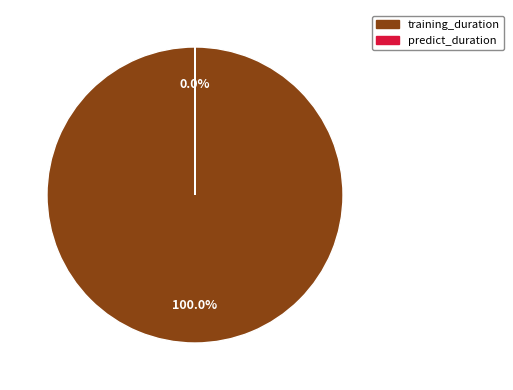

Is there any slice that represents more than half of the pie?

Yes